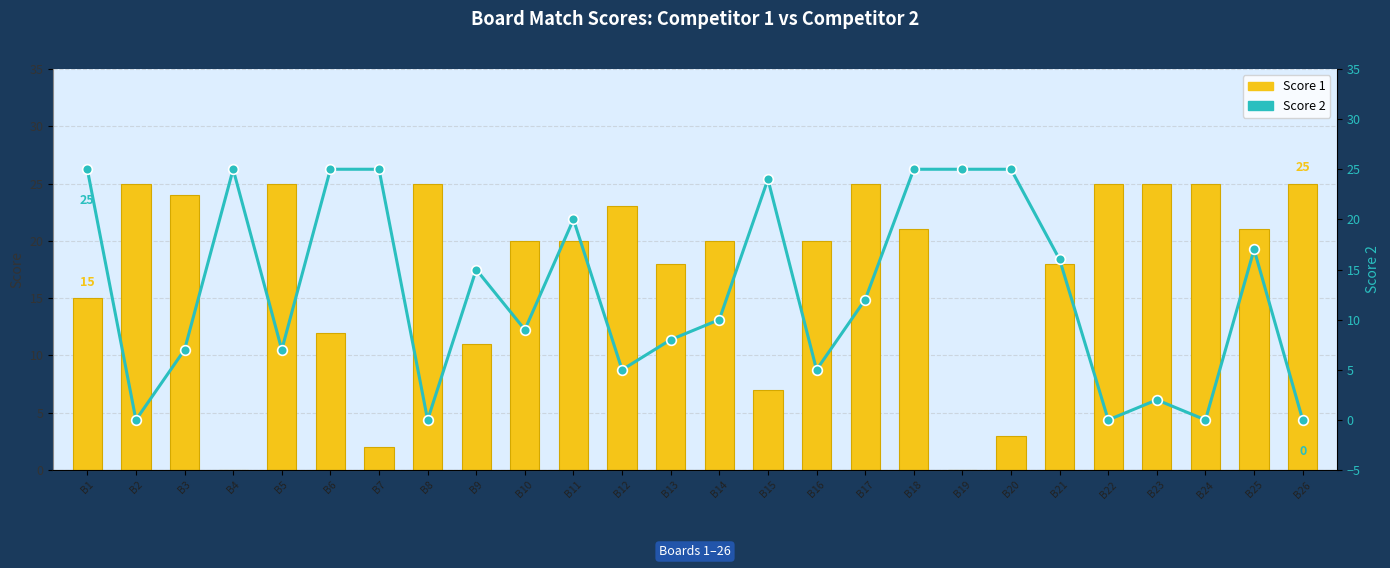

Rank the series by their average value, from lowest to highest.

Score 2, Score 1